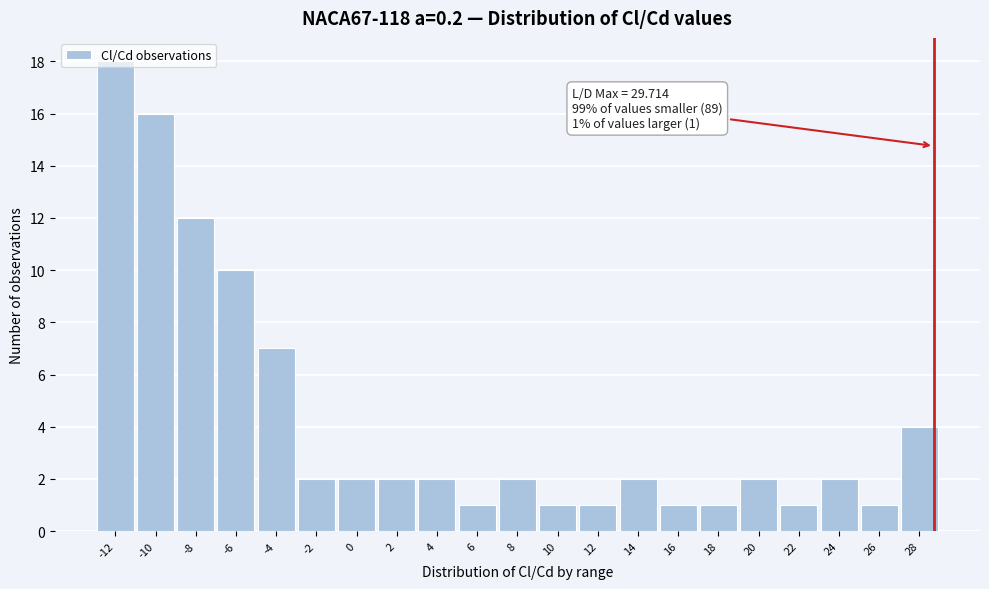

Approximately how many times larger is the value at -12 compared to 20?

9.0